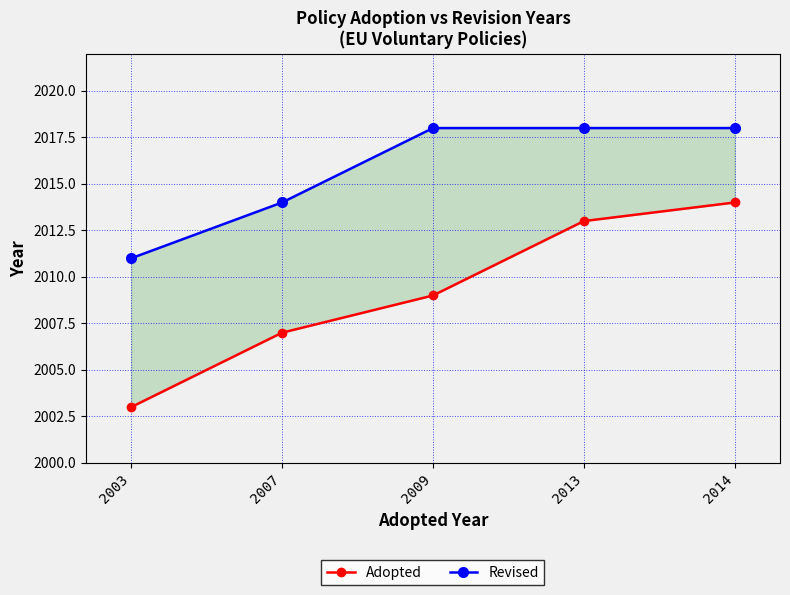

Where is Adopted nearest to the value 2008?

2007